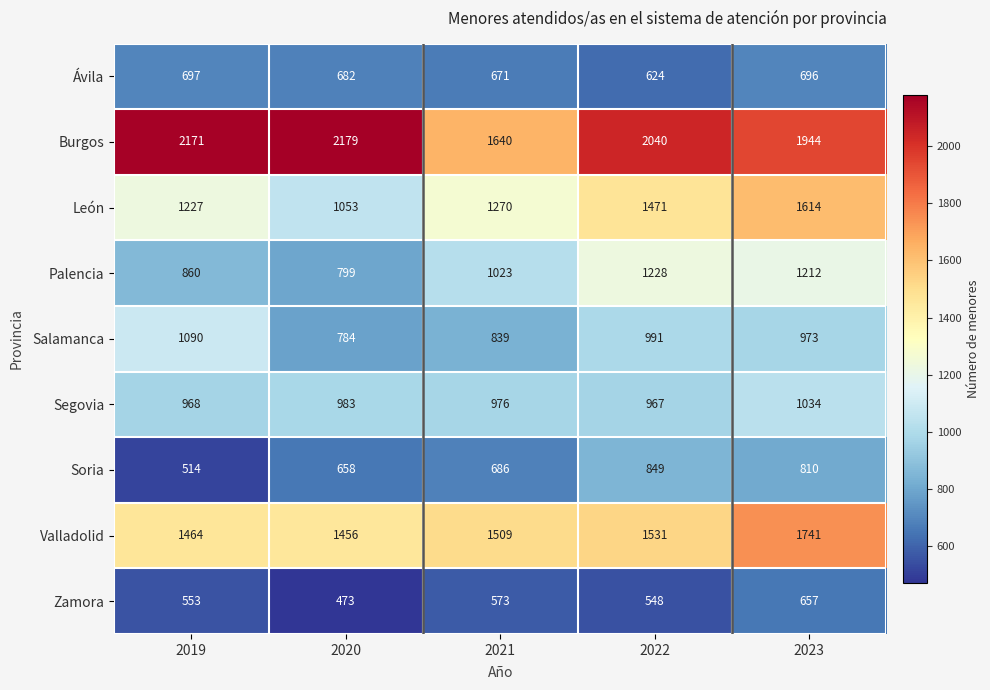

Is it true that Ávila equals 1080 at 2022?

False